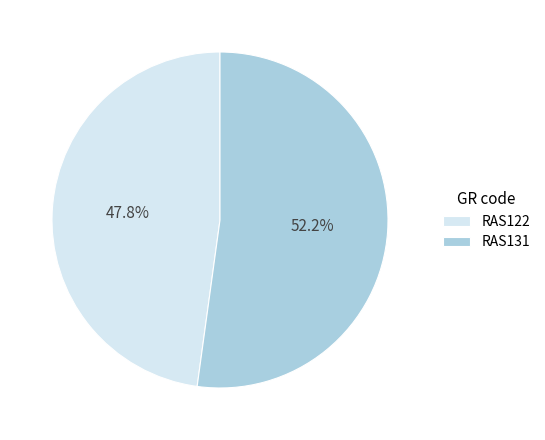

True or false: RAS131 accounts for 52% of the total.

True